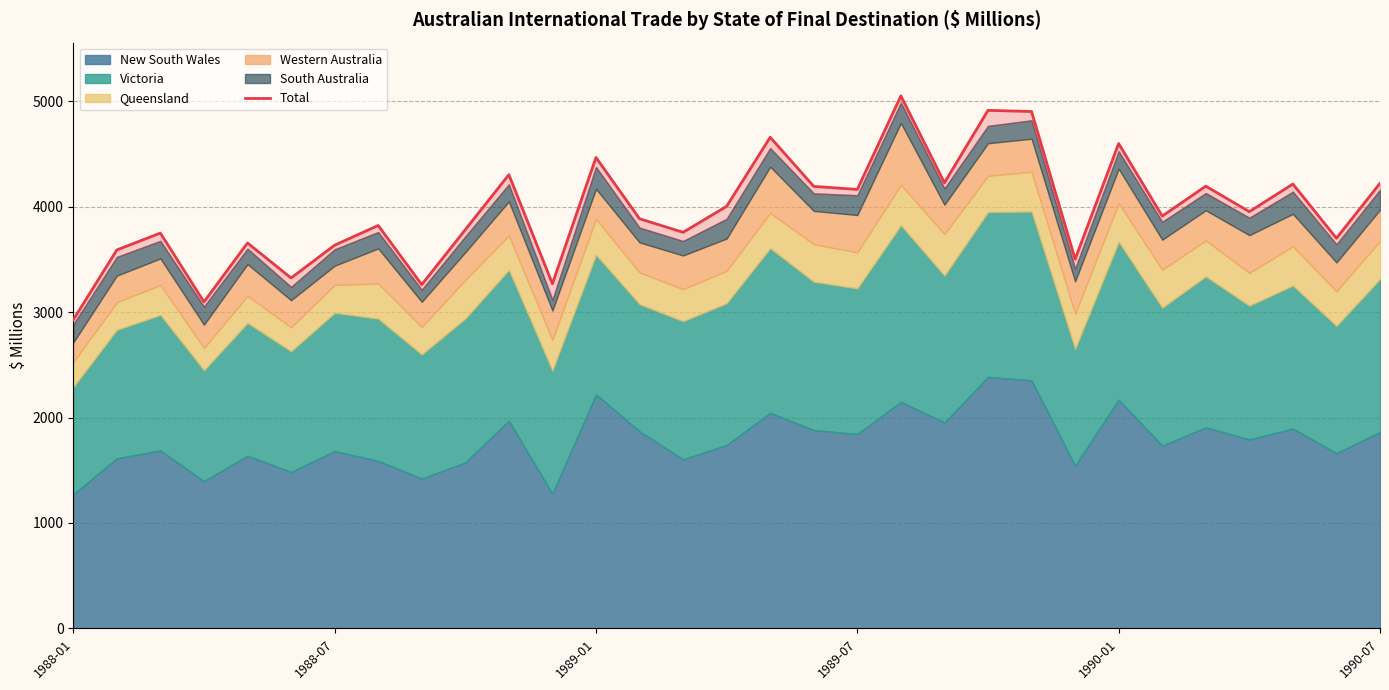

True or false: the data shows 2927 at 1988-01.

True